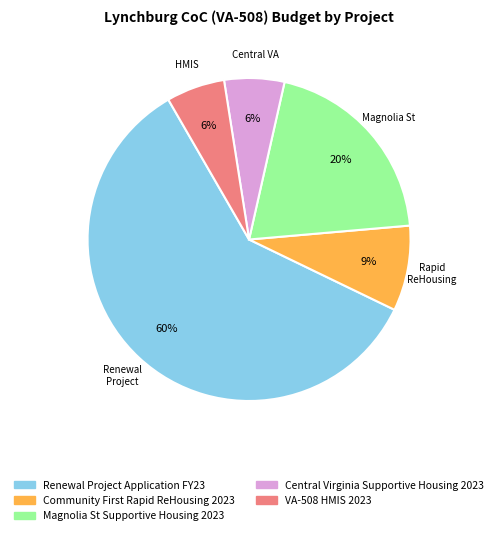

Is there any slice that represents more than half of the pie?

Yes